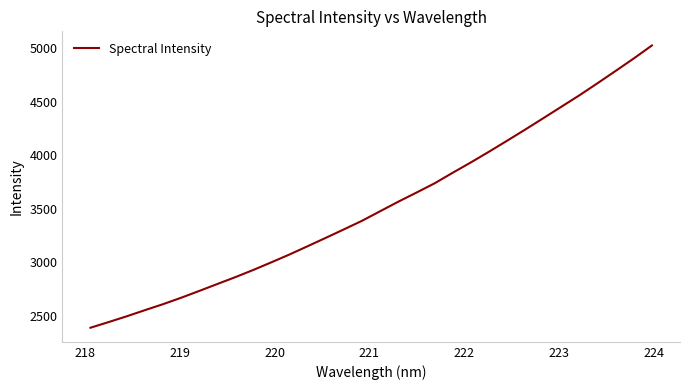

What is the minimum value shown in the chart?

2387.0